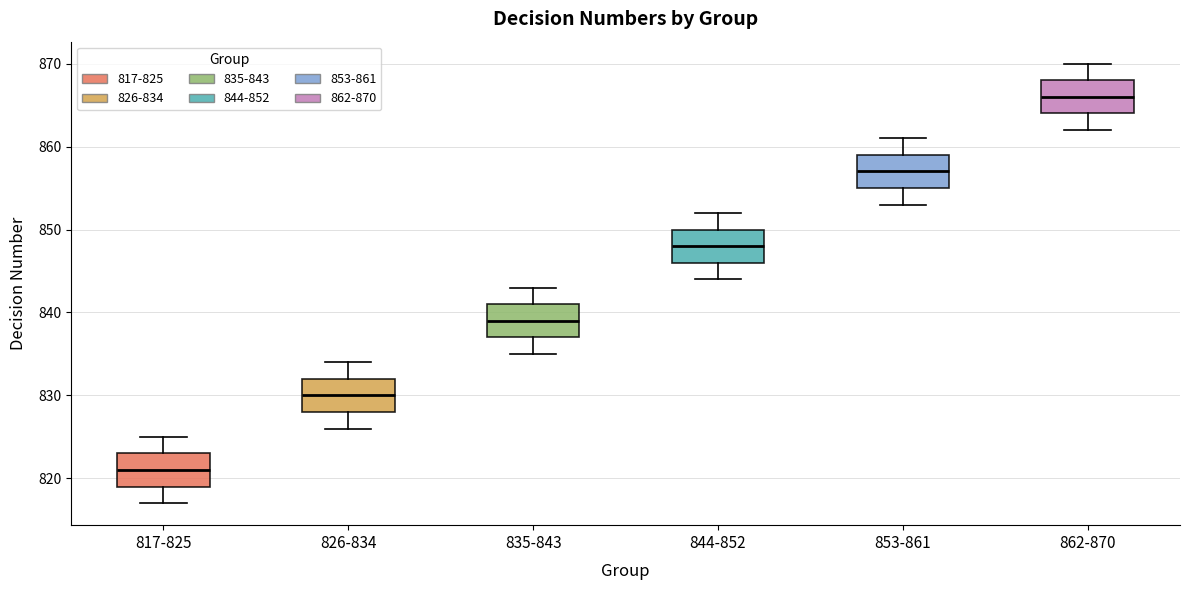

Reading left to right, transcribe this box plot: for each box, give where its median line is, the range the box spans, and where its two whiskers end, as read against the y-axis. The values are not printed on the chart, so give them approximately, as read against the axis.

817-825: median 821, box 819 to 823, whiskers 817 to 825
826-834: median 830, box 828 to 832, whiskers 826 to 834
835-843: median 839, box 837 to 841, whiskers 835 to 843
844-852: median 848, box 846 to 850, whiskers 844 to 852
853-861: median 857, box 855 to 859, whiskers 853 to 861
862-870: median 866, box 864 to 868, whiskers 862 to 870